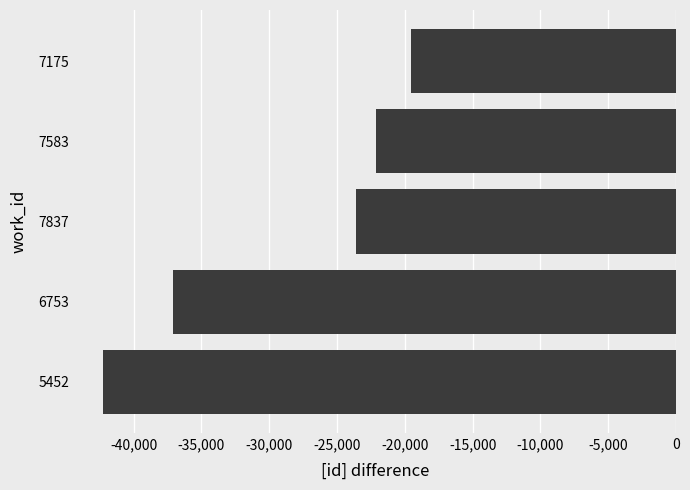

How many bars are there in total?

5